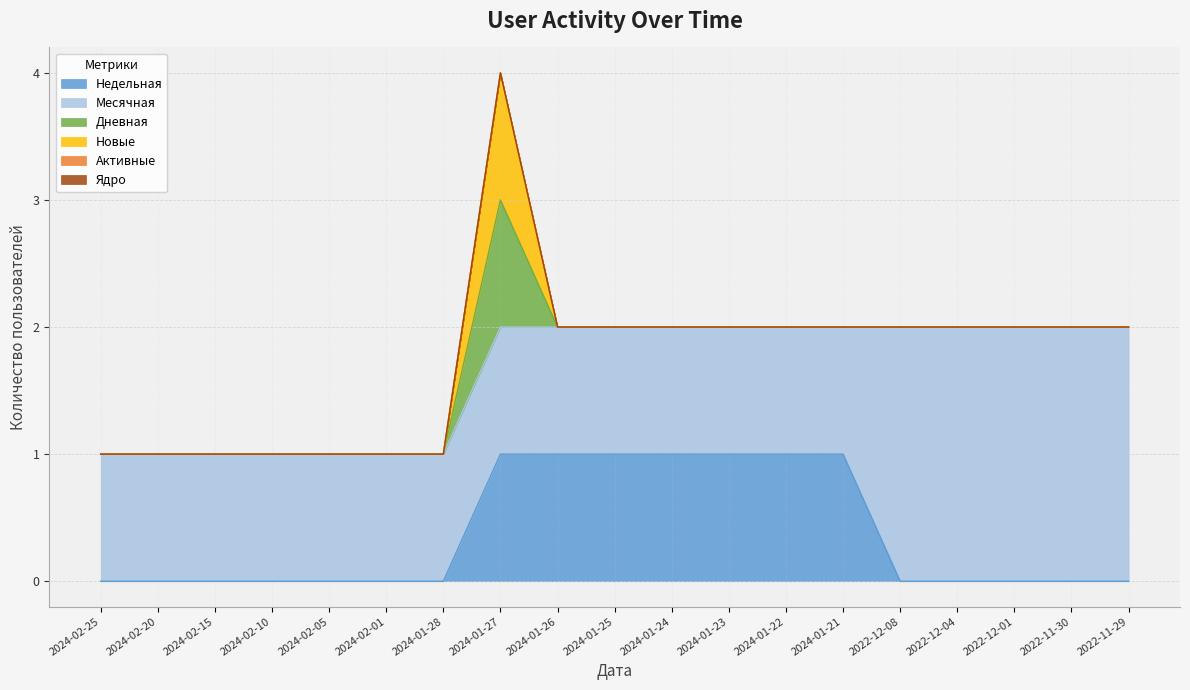

The Дневная series shows 0 at 2022-12-04. True or false?

True